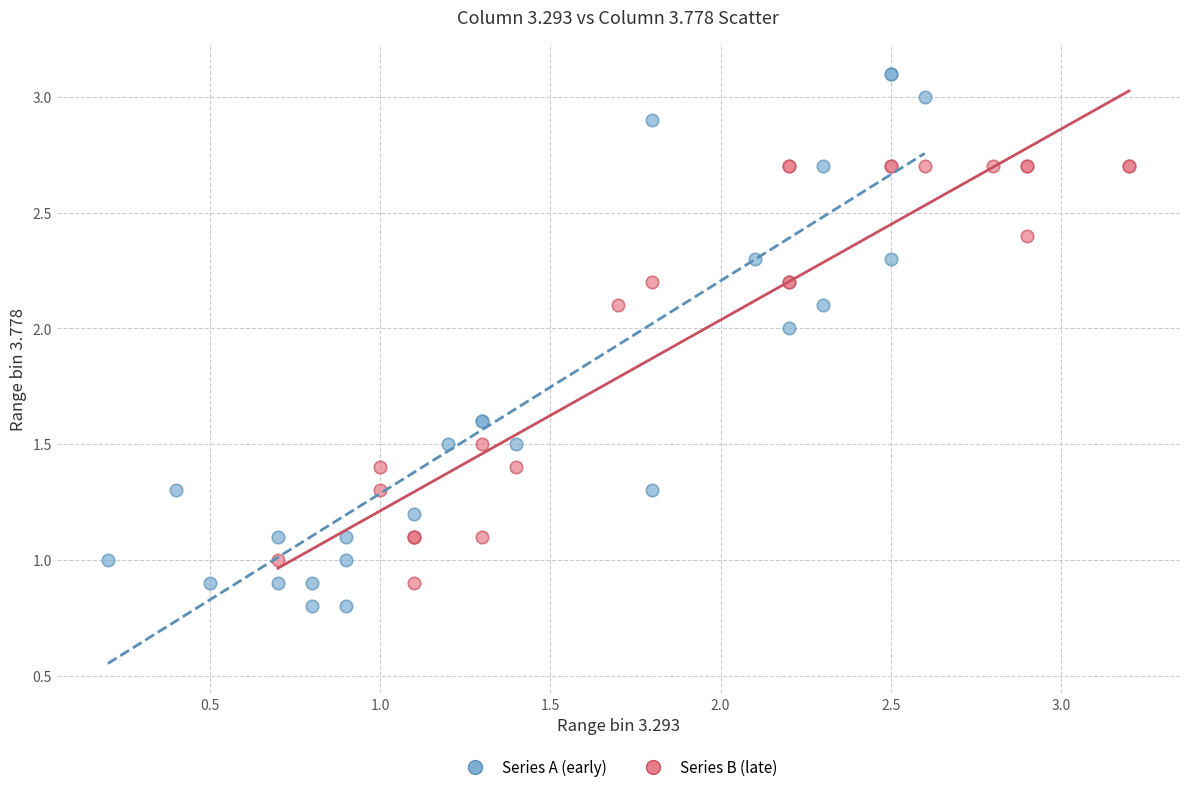

Which series has the widest spread of Y values?

Series A (early)